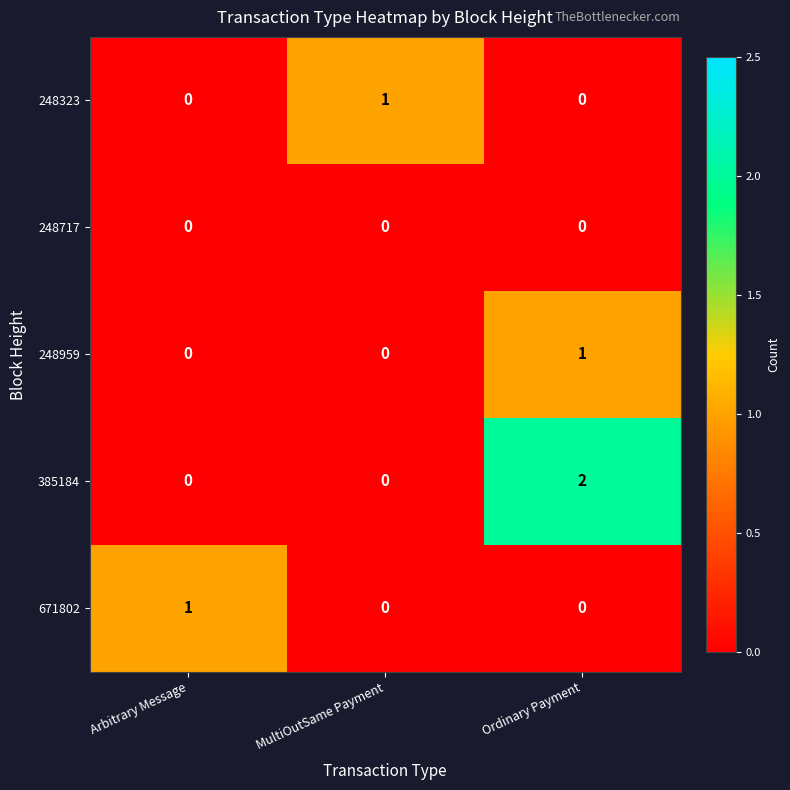

Is it true that 248959 equals -1 at Arbitrary Message?

False